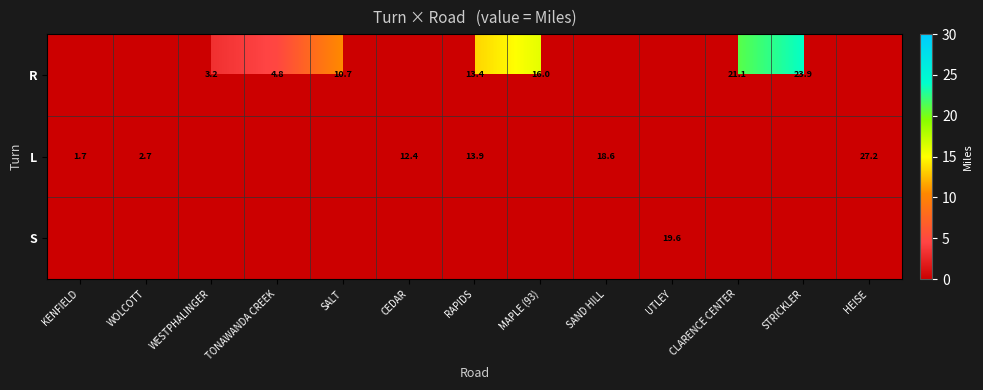

What is the sum of the L values at CEDAR and WOLCOTT?

15.1